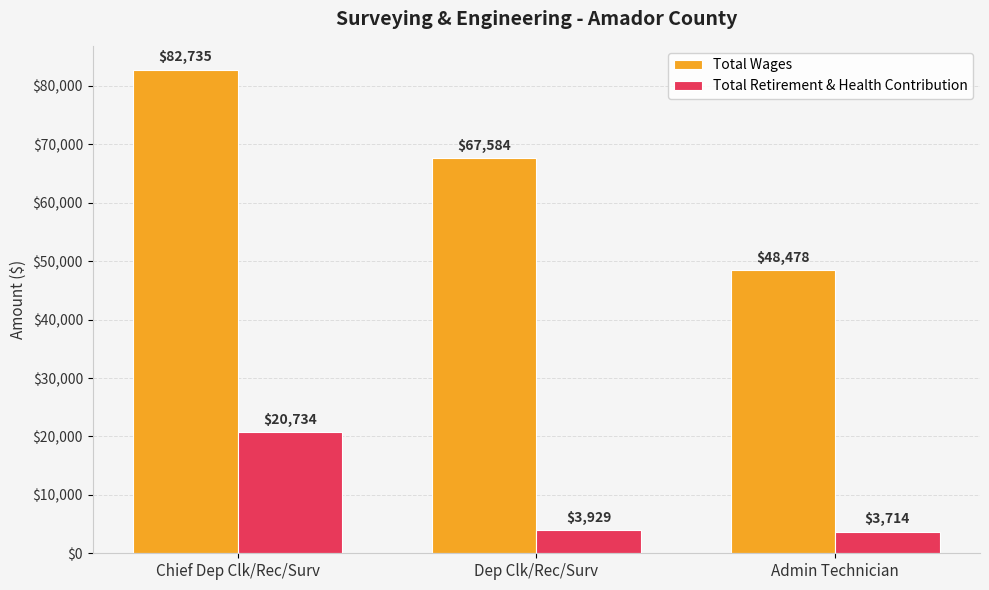

At Dep Clk/Rec/Surv, list the series in order from smallest to largest.

Total Retirement & Health Contribution, Total Wages